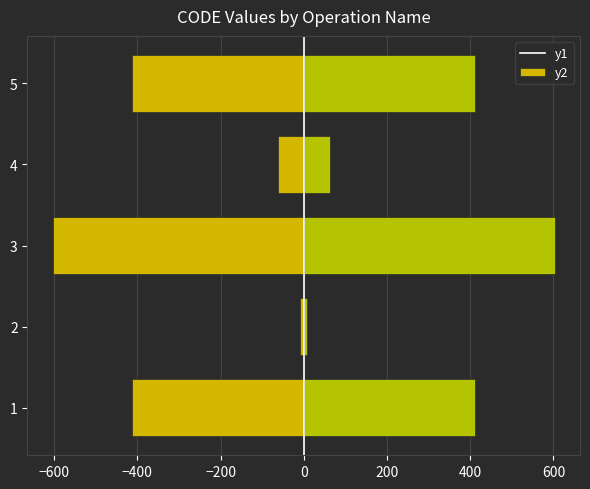

How many values in the Right (CODE high side) series exceed 411?

3